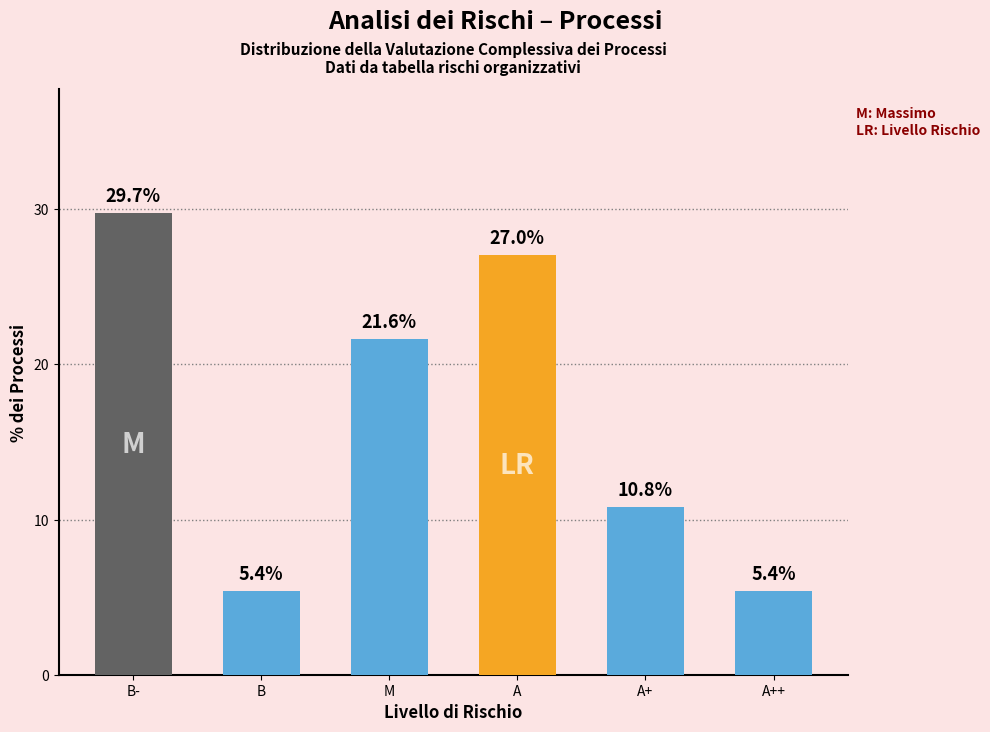

What position from the right is A++?

1